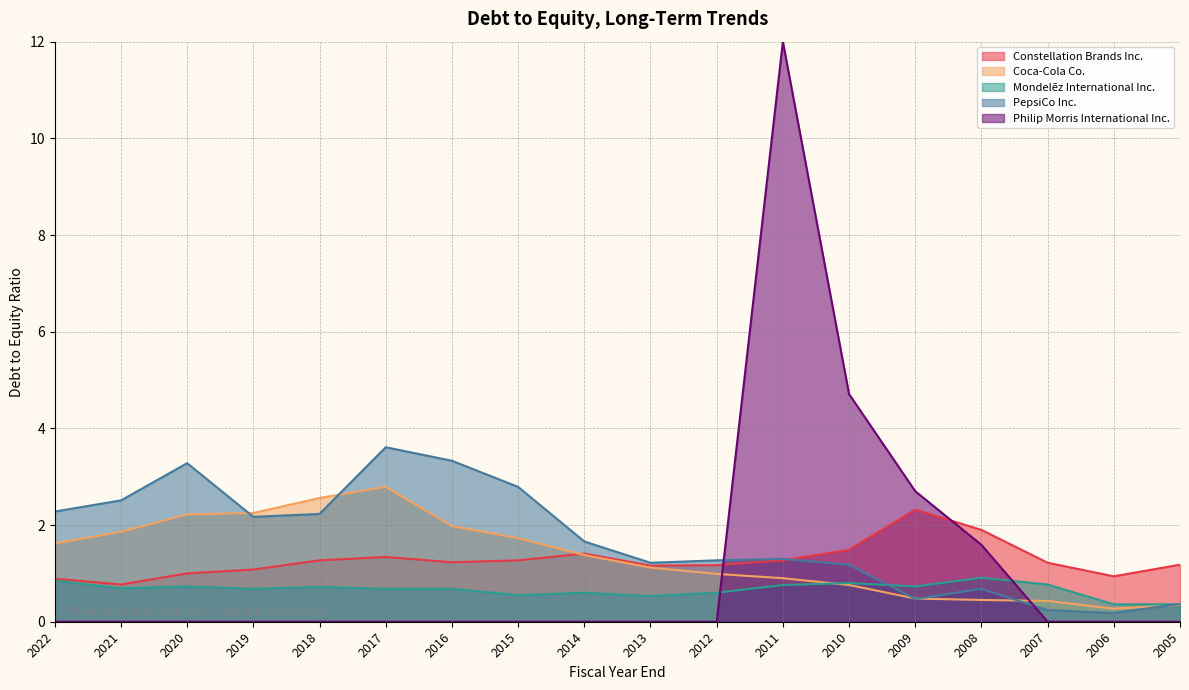

Which series has the largest total across all categories?

PepsiCo Inc.